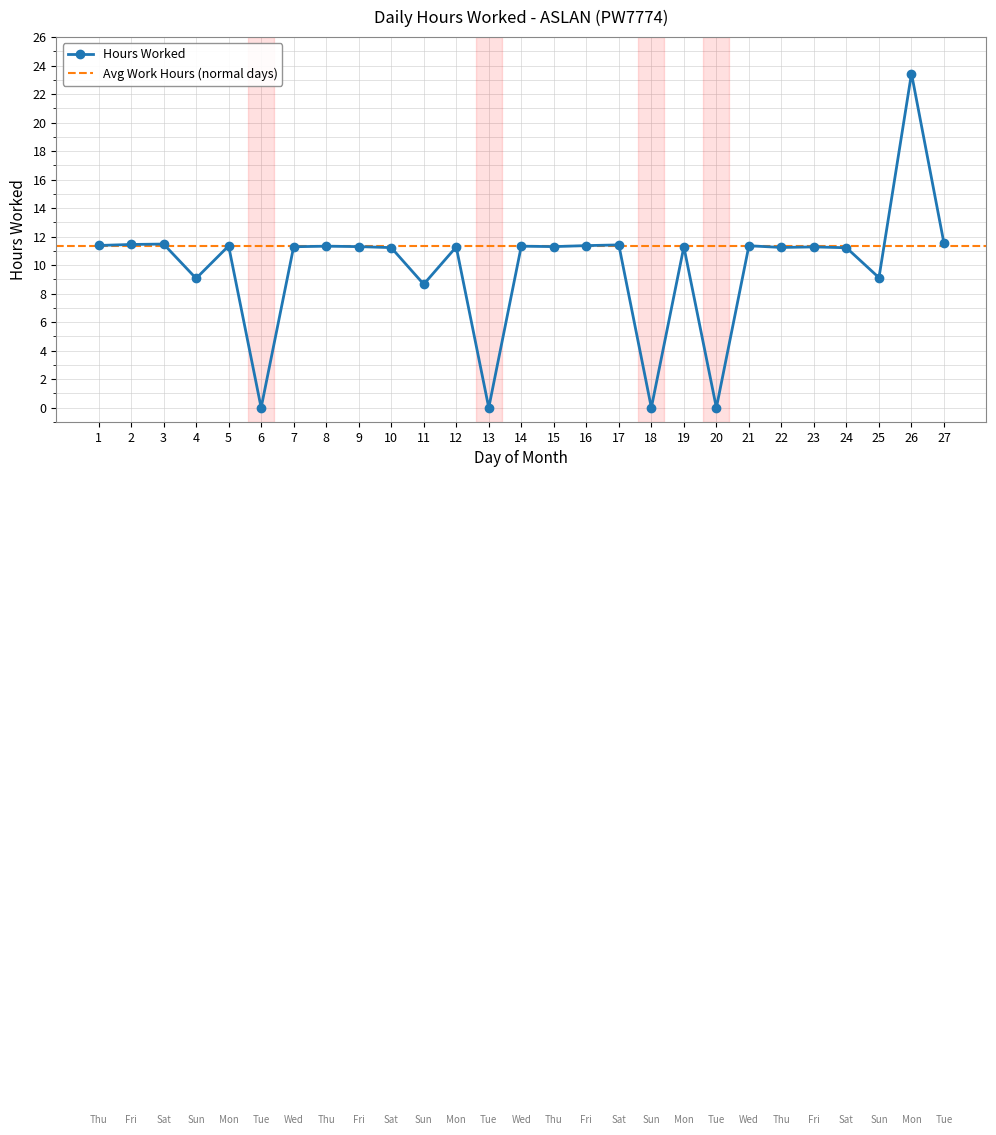

Which label corresponds to the largest value in the chart?

26